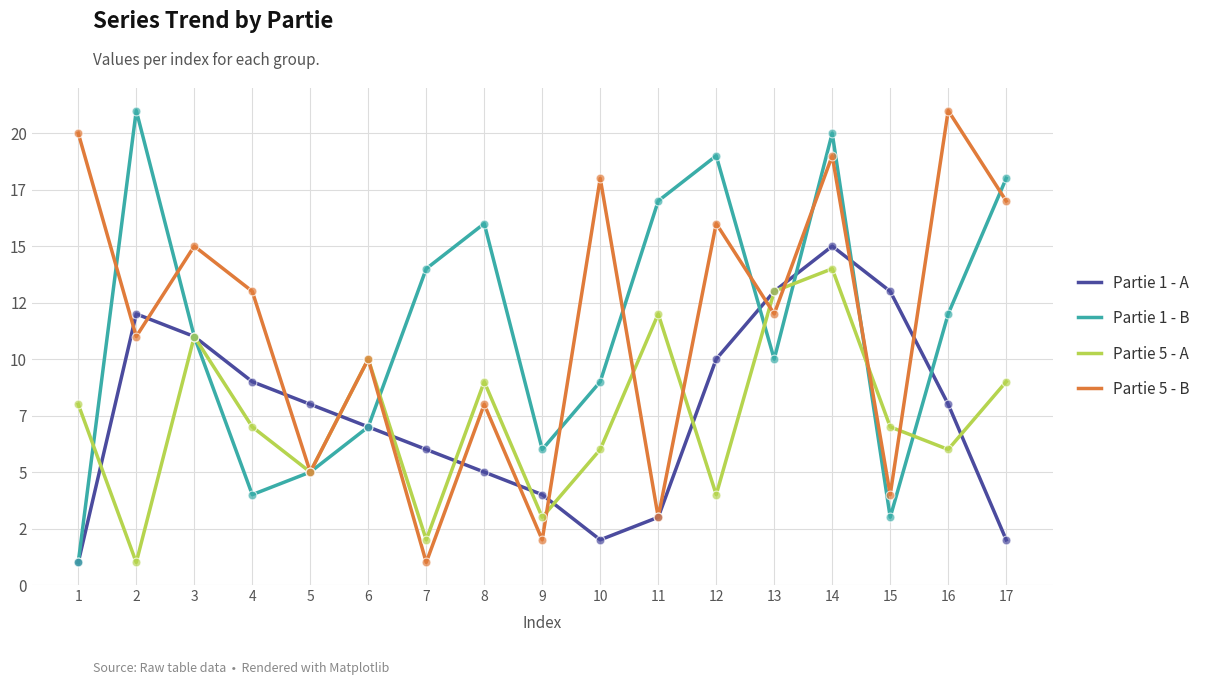

Which series has the largest total across all categories?

Partie 5 - B